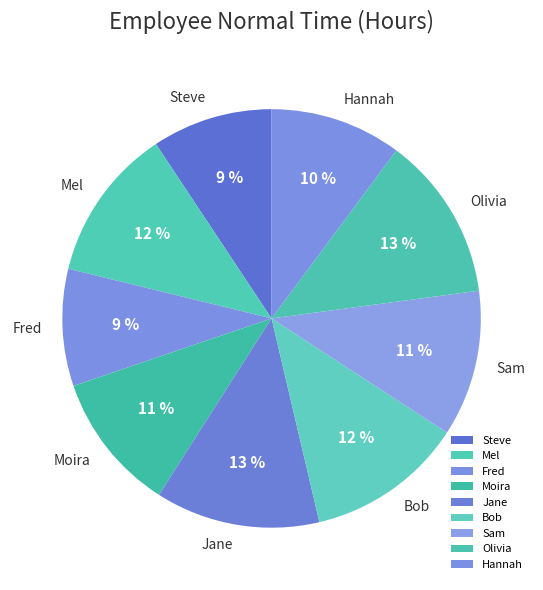

Is there a majority slice in this chart?

No